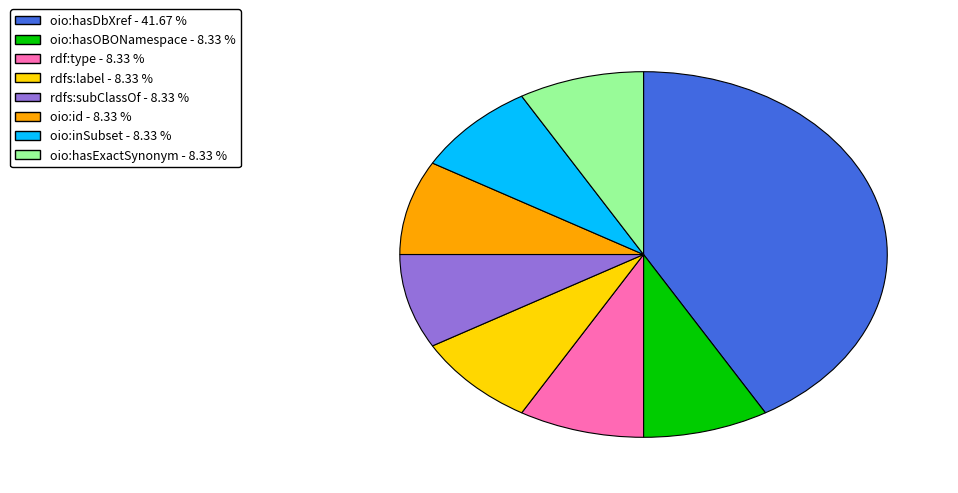

Which category has the biggest portion of the pie?

oio:hasDbXref